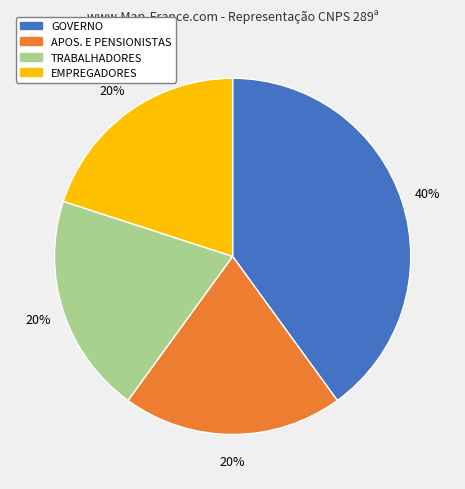

Count the number of slices in the pie.

4